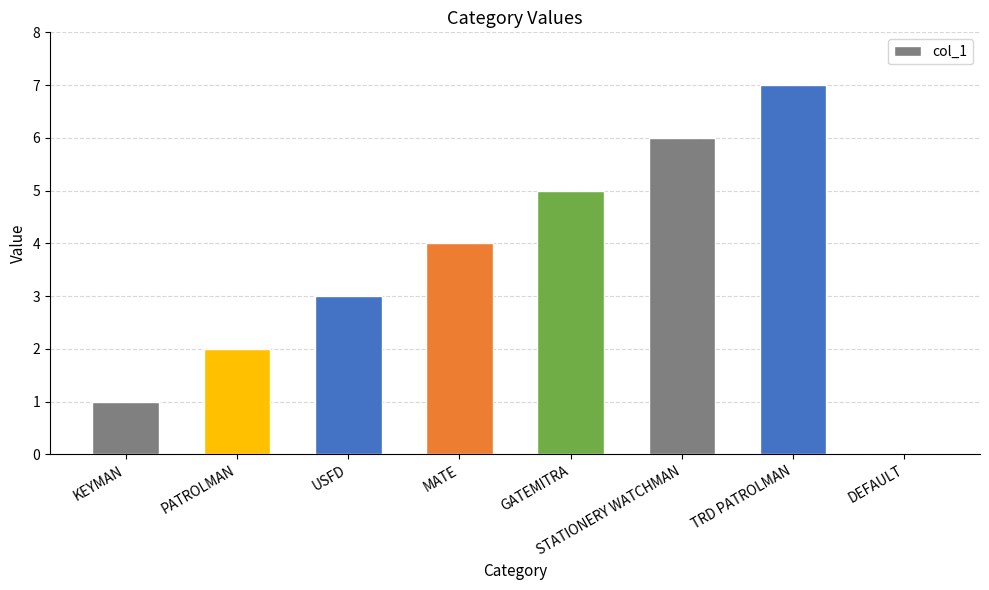

What is the change in value from GATEMITRA to DEFAULT?

-5